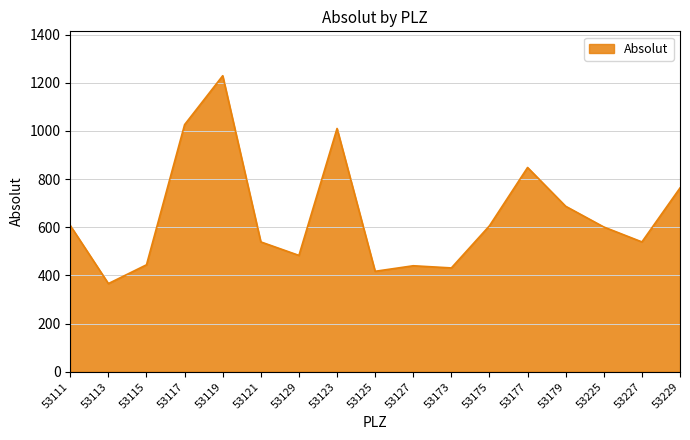

Between 53123 and 53111, which is larger?

53123